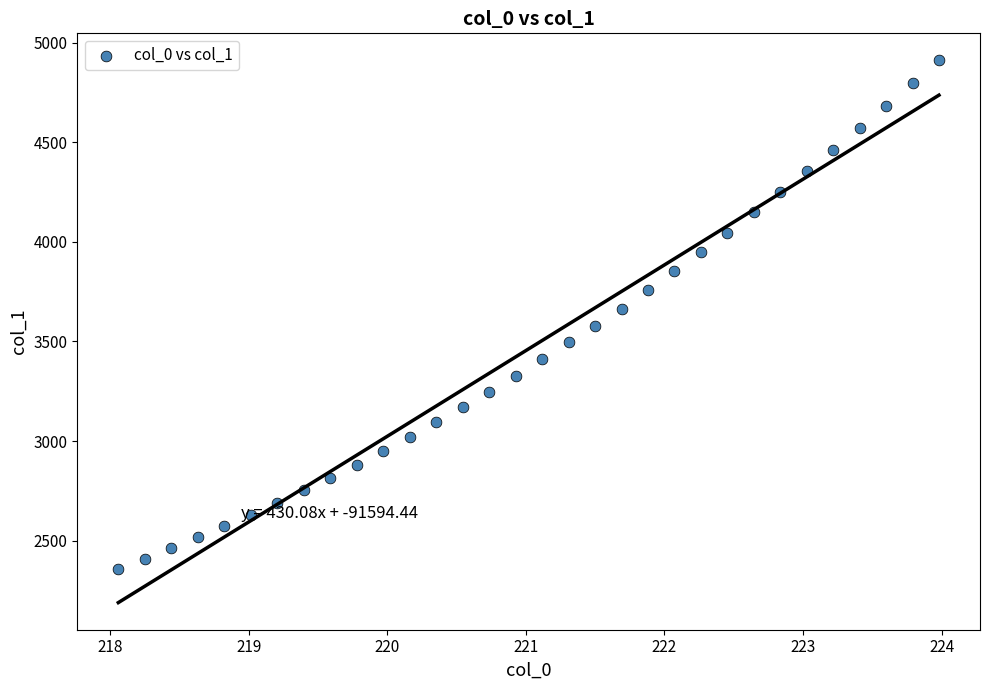

What is the range of X values (max minus min)?

5.9